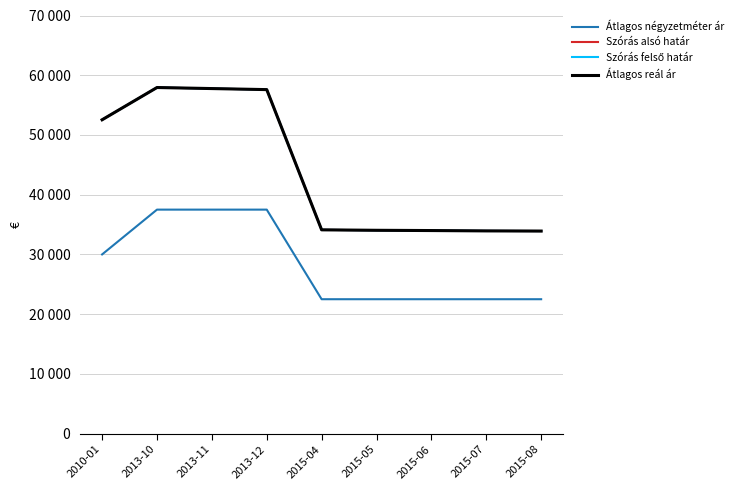

Reading left to right, extract all data points from this chart.

Átlagos négyzetméter ár: 30000	37500	37500	37500	22500	22500	22500	22500	22500
Szórás alsó határ: 52543	57943	57767	57592	34115	34039	33996	33937	33912
Szórás felső határ: 52543	57943	57767	57592	34115	34039	33996	33937	33912
Átlagos reál ár: 52543	57943	57767	57592	34115	34039	33996	33937	33912